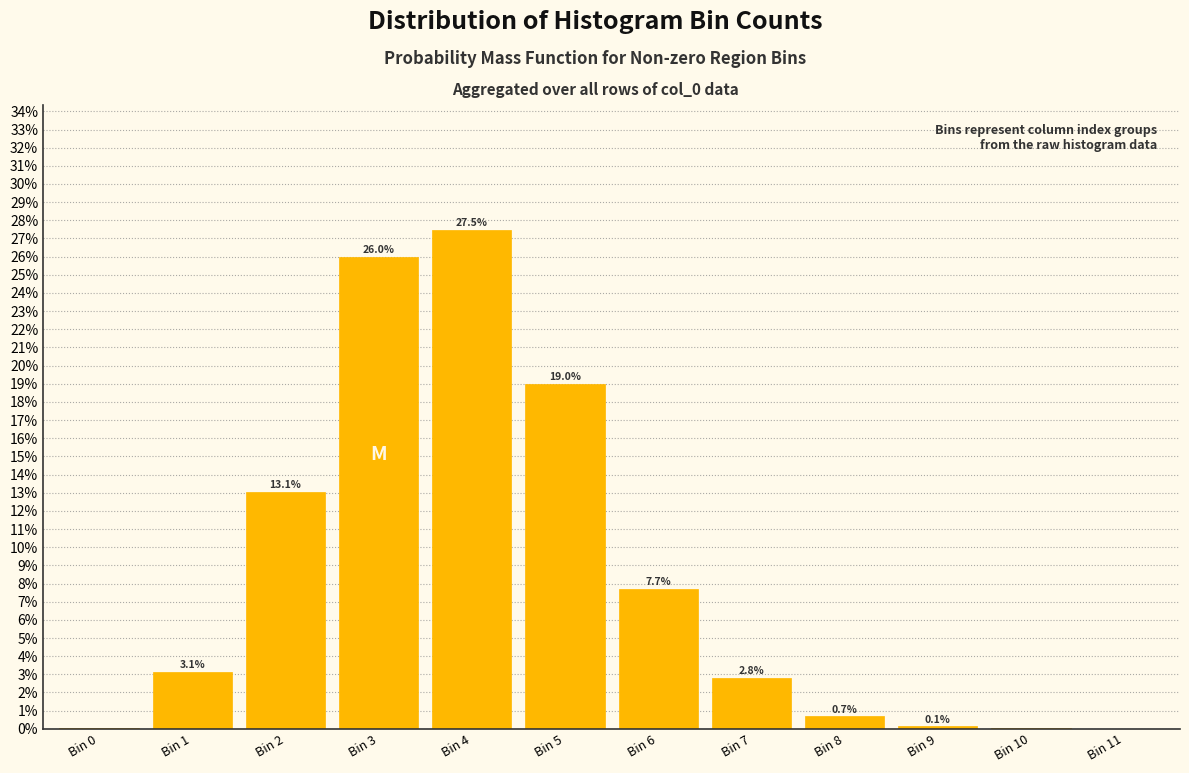

Are the bars horizontal?

No